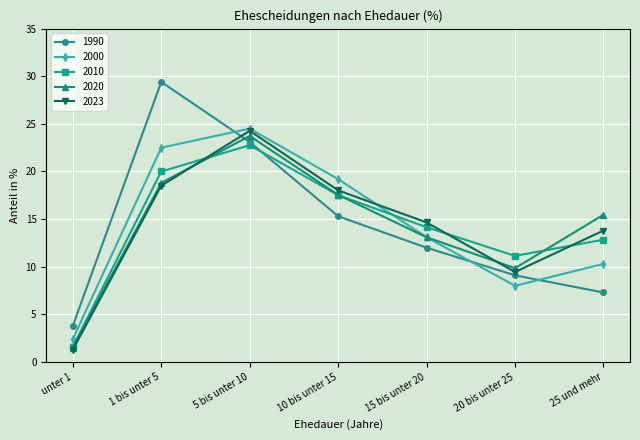

What is the label of the 6th point from the left?

20 bis unter 25